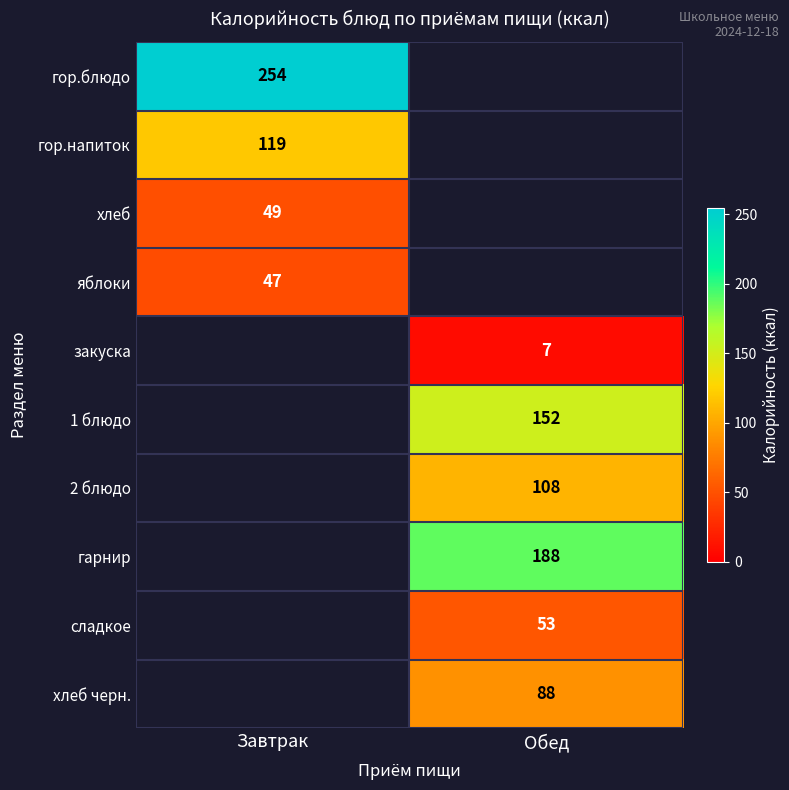

At how many categories does at least one series exceed 48?

2